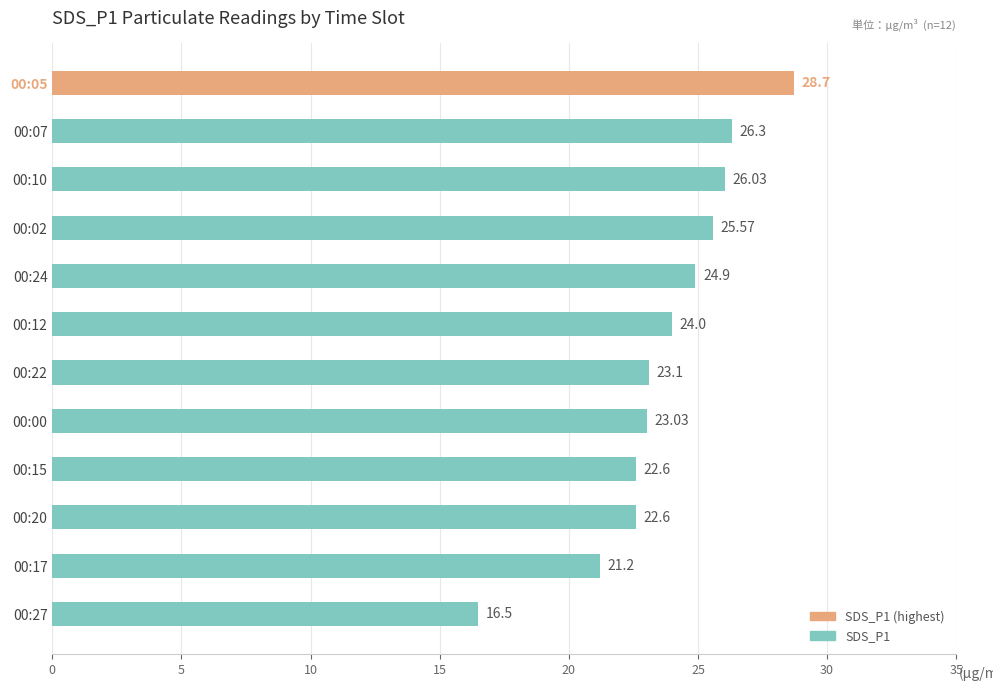

What is the difference between the second highest and second lowest values?

5.1